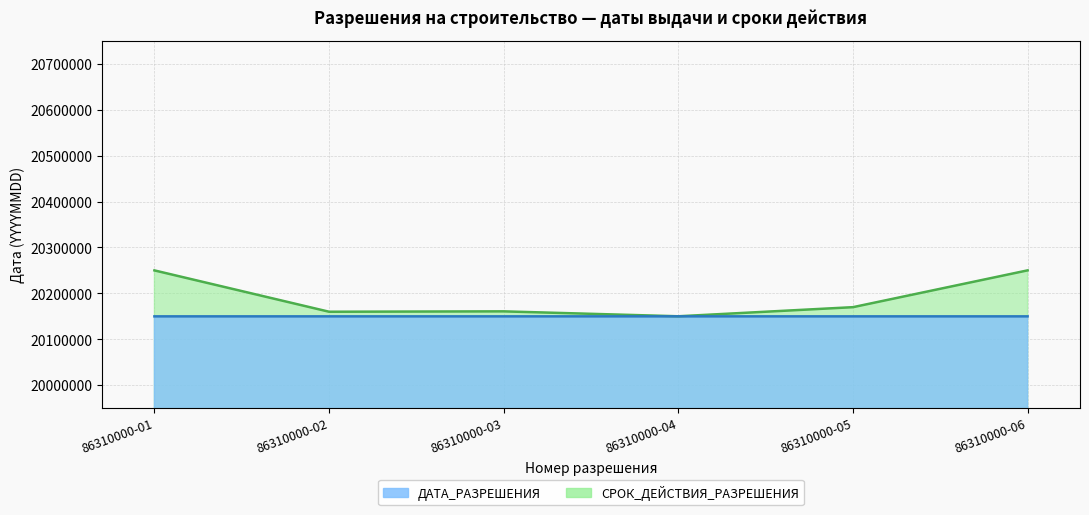

What is the total value across all series at 86310000-02?

40310333